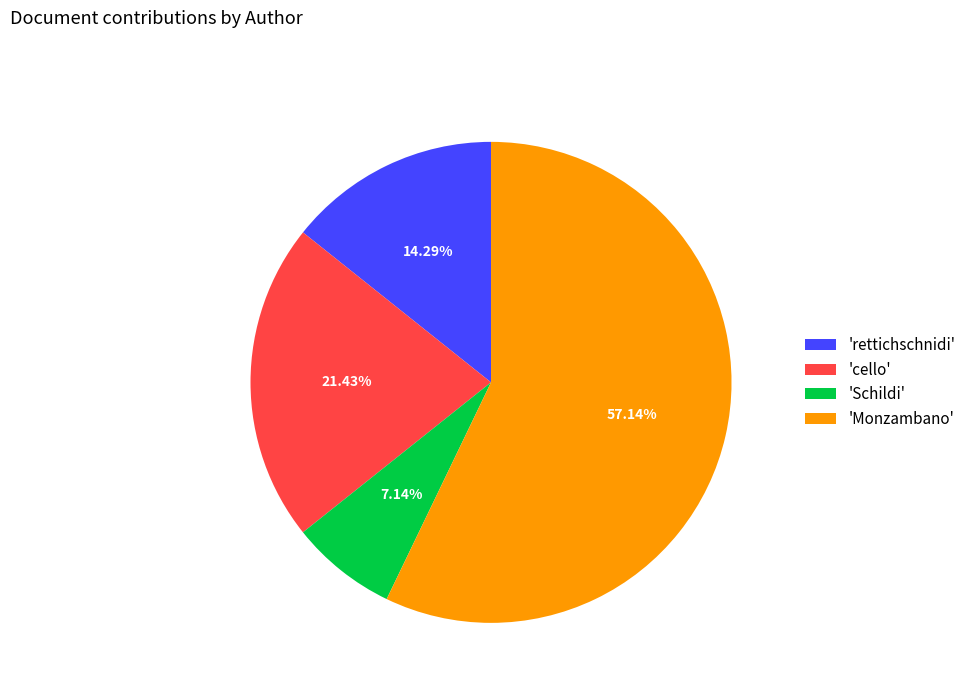

Do 'Schildi' and 'Monzambano' together represent more than half of the pie?

Yes